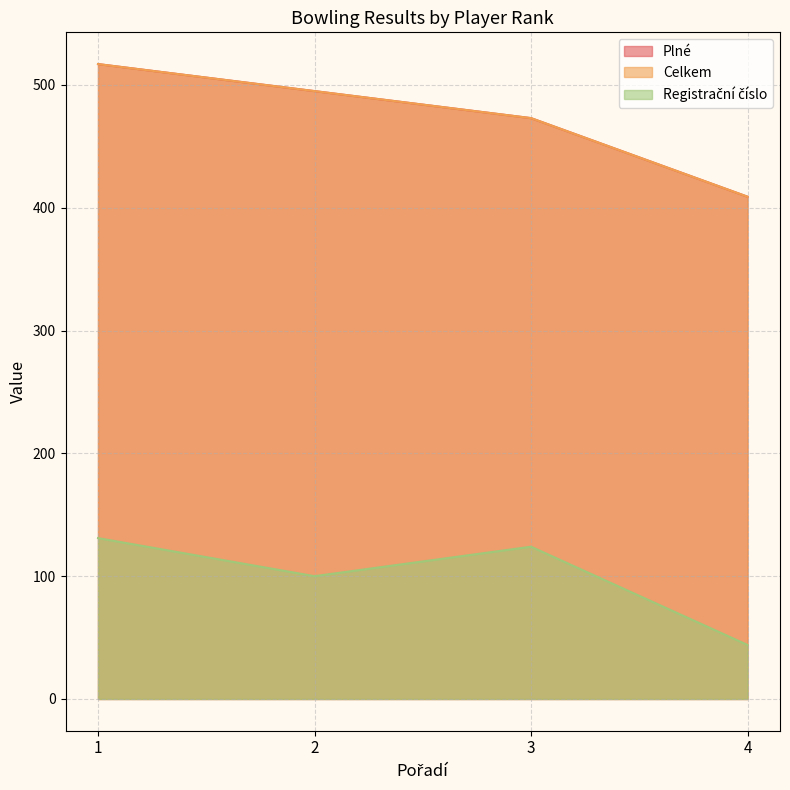

What is the difference between the highest and lowest values at 4?

365